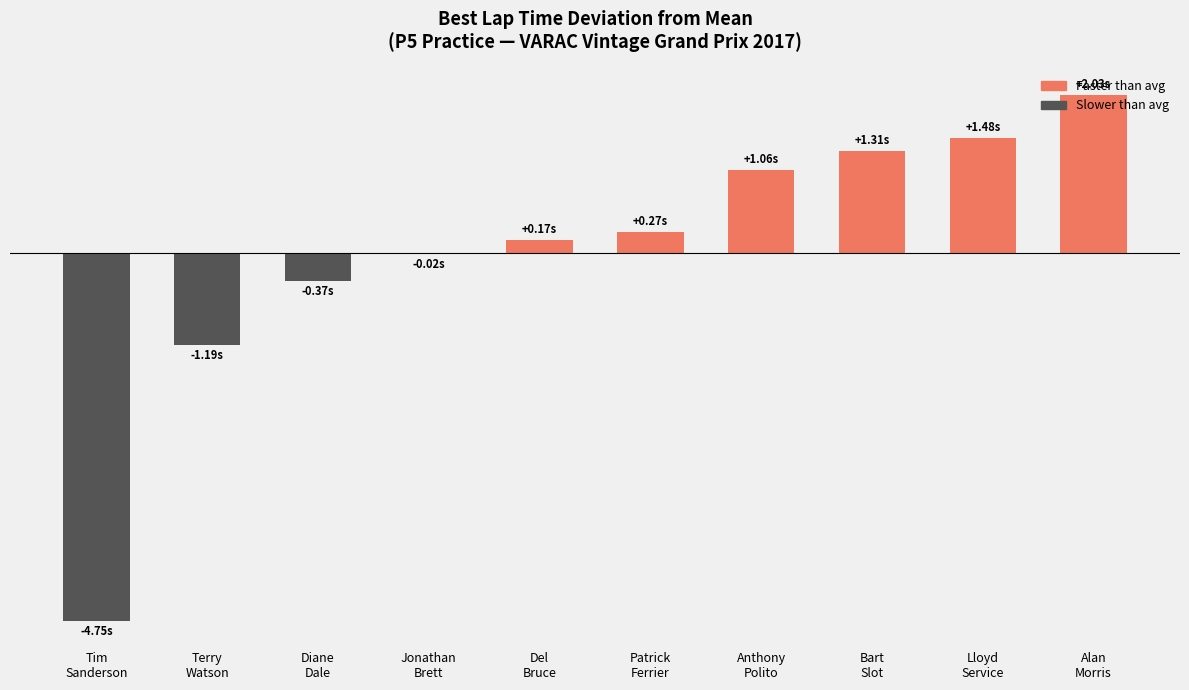

Reading left to right, extract all data points from this chart.

-4.7	-1.2	-0.4	-0.0	0.2	0.3	1.1	1.3	1.5	2.0